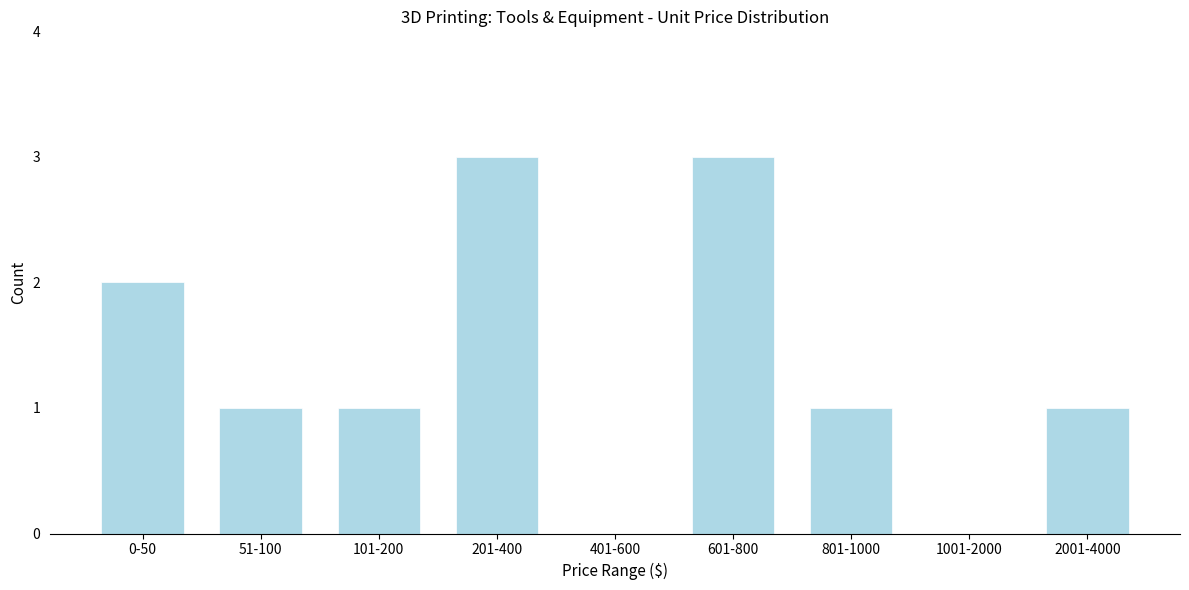

Reading right to left, what are all the values shown in this chart?

2001-4000=1	1001-2000=0	801-1000=1	601-800=3	401-600=0	201-400=3	101-200=1	51-100=1	0-50=2